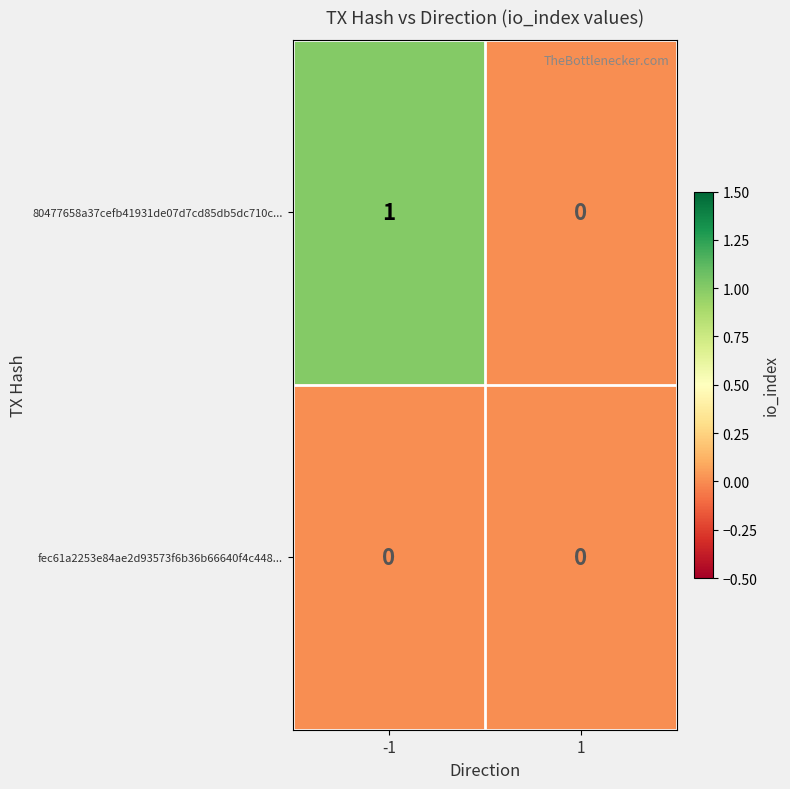

What is the maximum value shown in the chart?

1